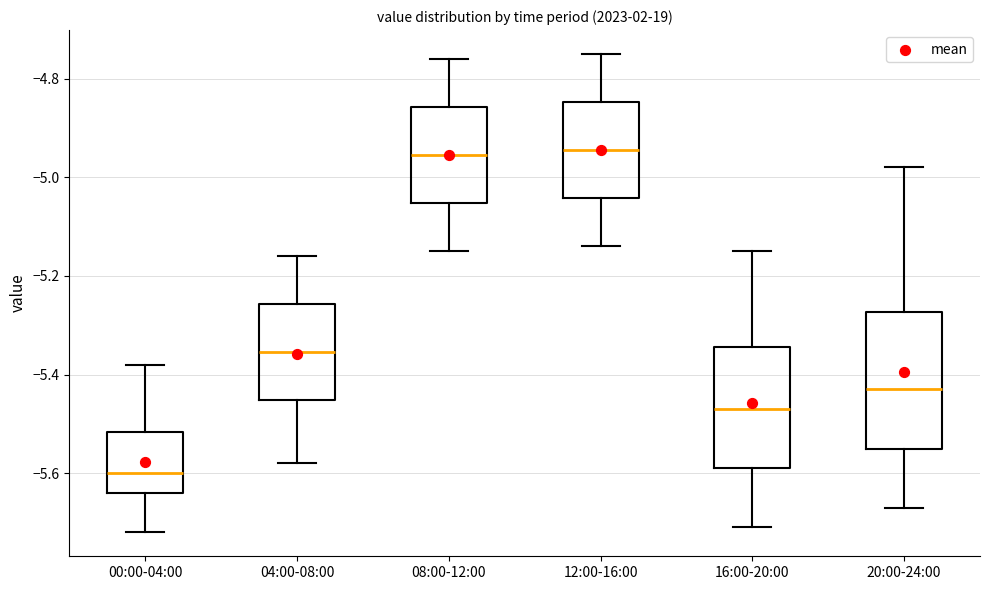

Where does the median line of the box for 12:00-16:00 sit on the y-axis? The values are not printed on the chart, so give them approximately, as read against the axis.

-4.94